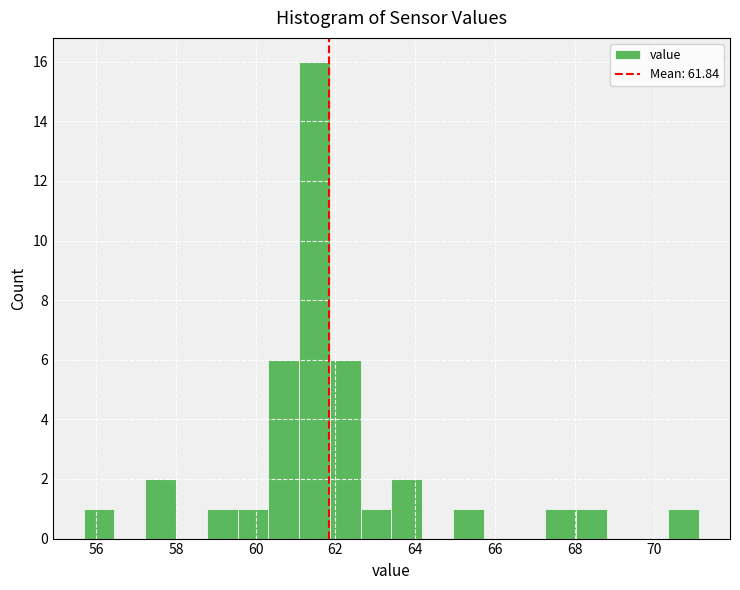

Read against the x-axis, roughly where is the centre of the tallest bar?

61.4